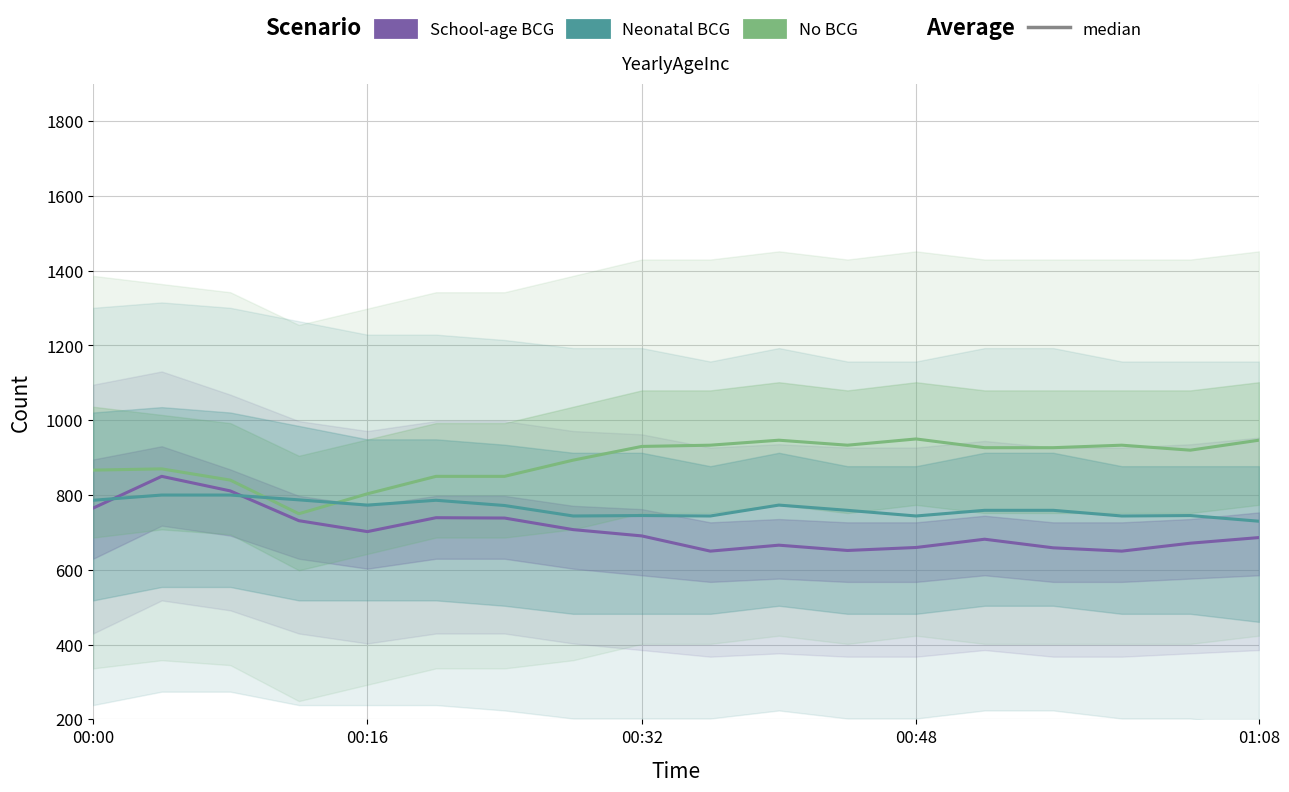

Is the value of Neonatal BCG at 00:48 greater than the value of School-age BCG at 00:00?

No